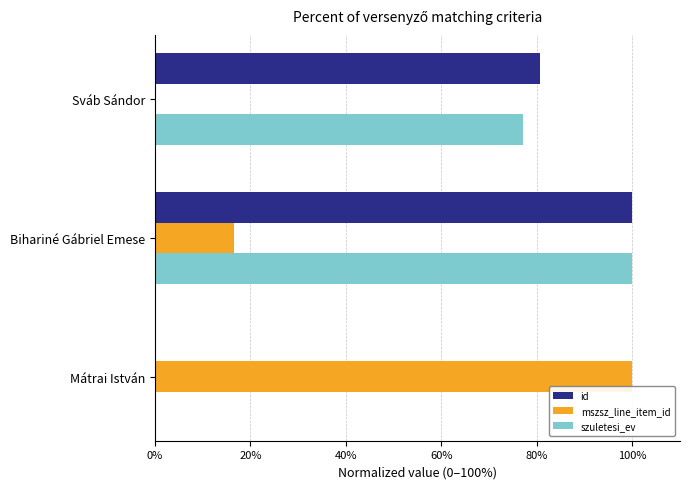

How many data points does each series have?

3